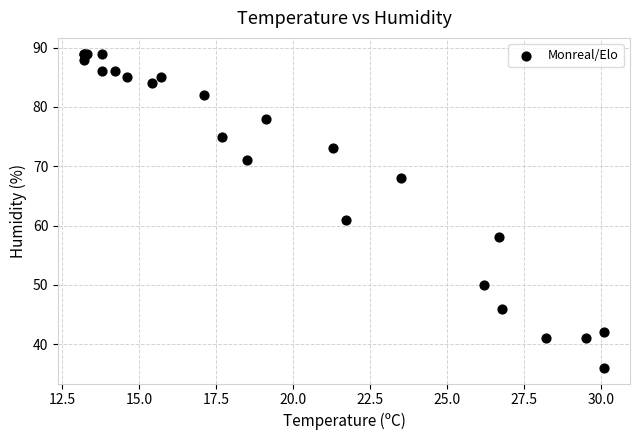

What Y value in the scatter plot is closest to 62?

61